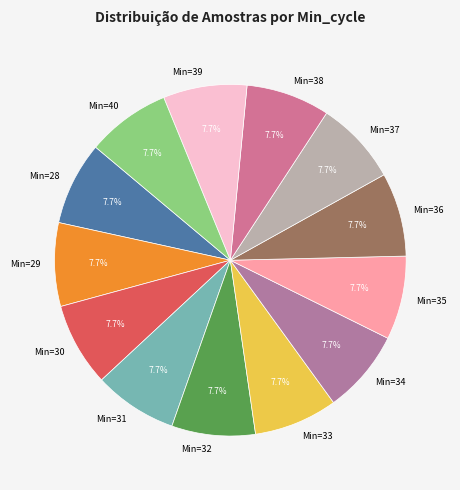

What percentage is NOT represented by Min=29?

92.3%